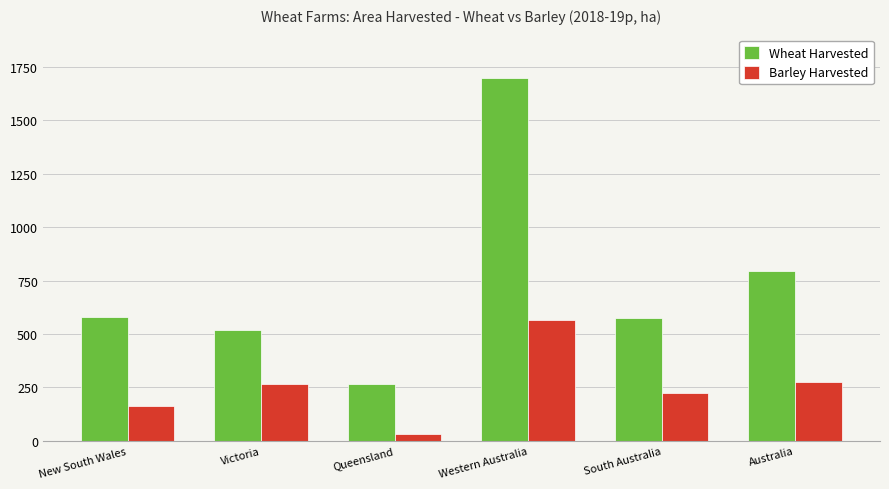

At which category is the sum across all series the highest?

Western Australia